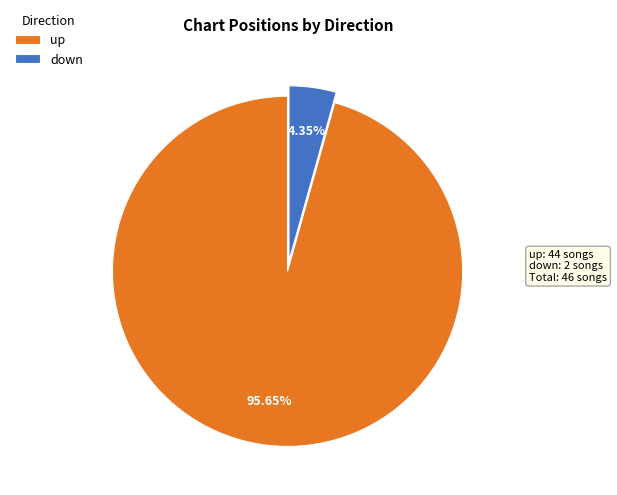

What is the total percentage of down and up?

100.0%